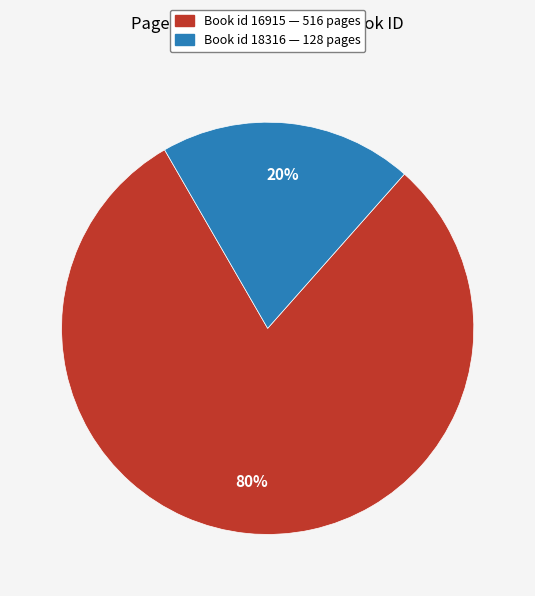

To the nearest percent, what is the average slice percentage?

50%